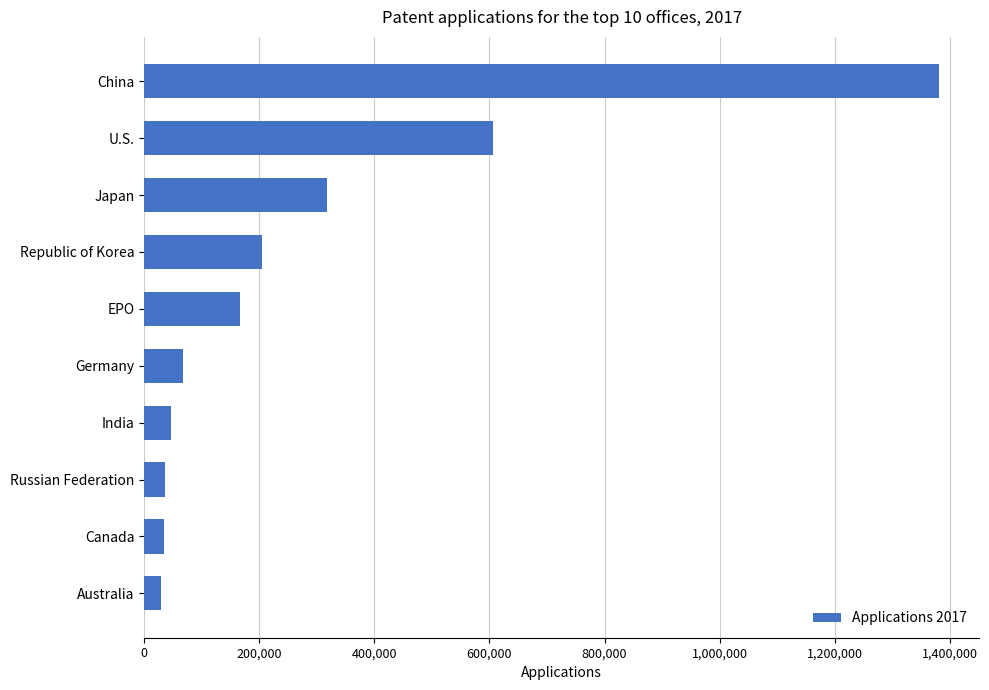

At which category does the chart reach its peak across all series?

China